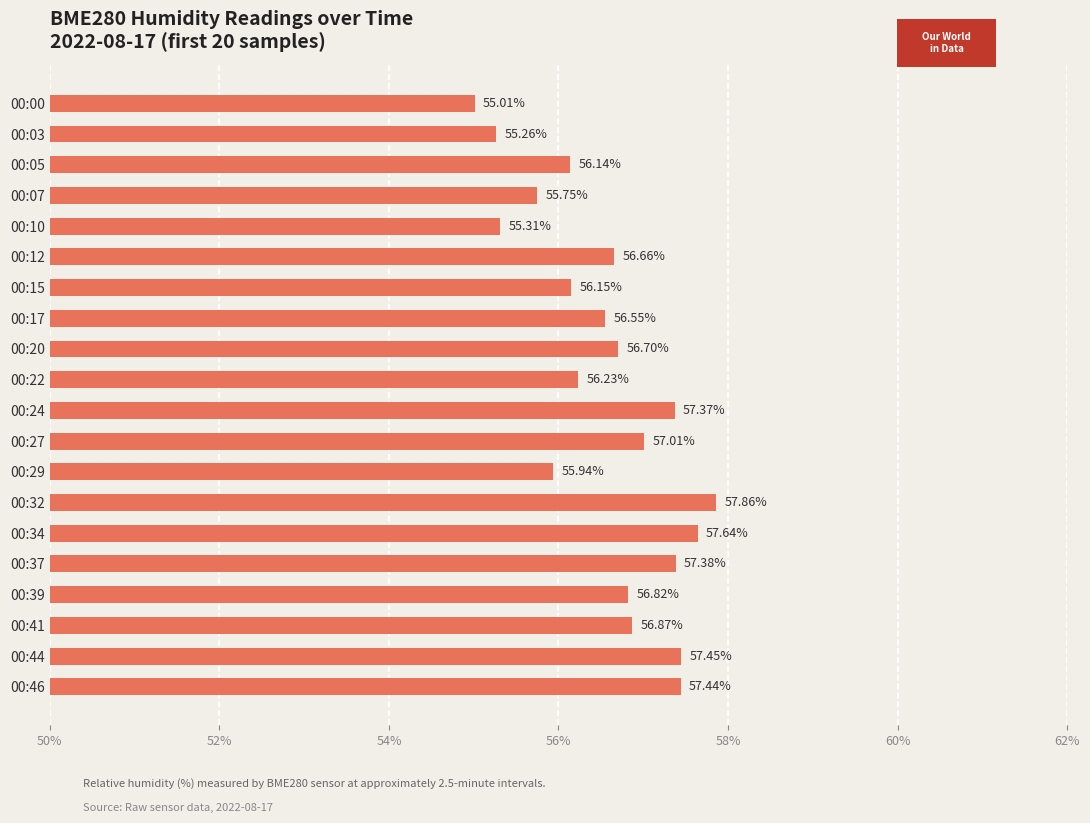

What is the ratio of the value at 00:29 to the value at 00:46?

1.0